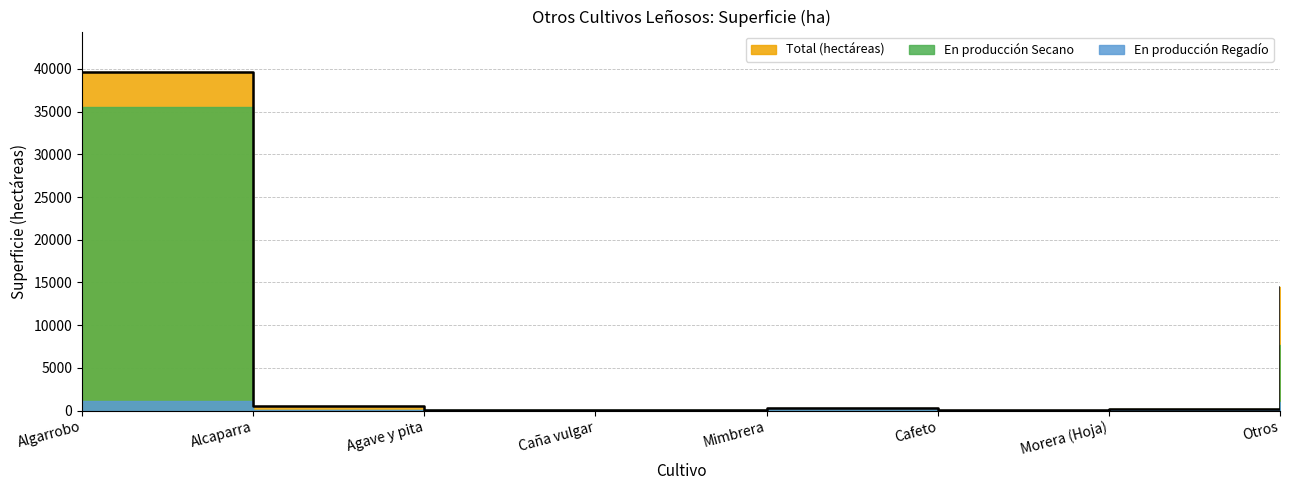

What is the difference between the highest and lowest values at Cafeto?

10